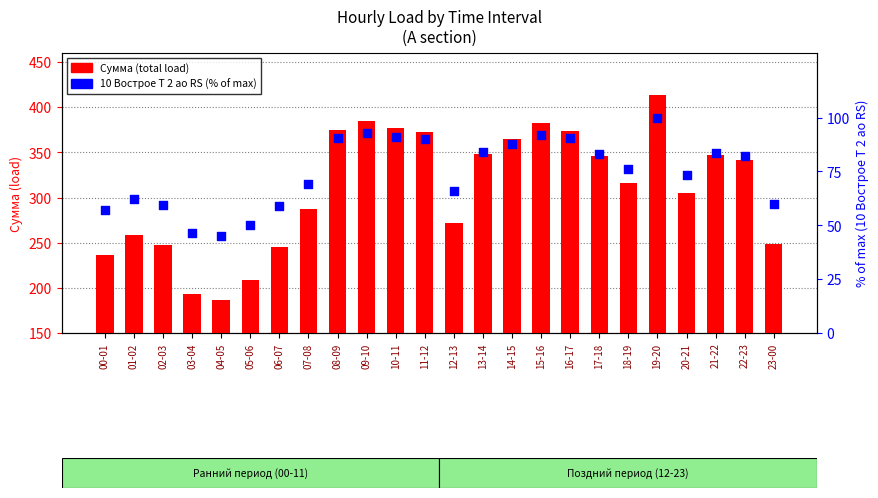

At which category is the sum across all series the highest?

19-20